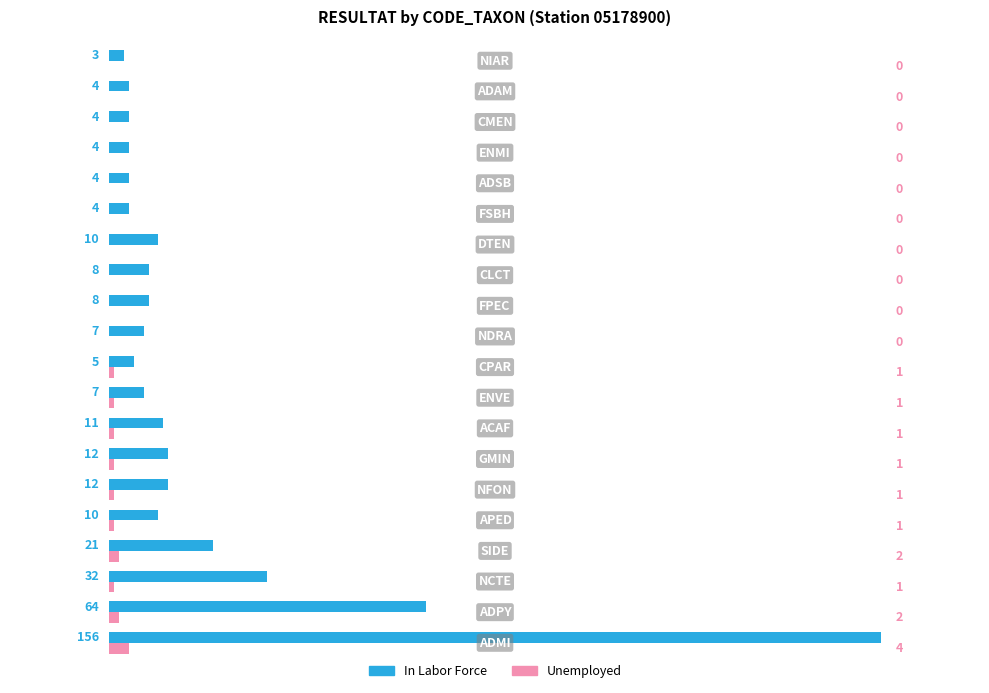

Which series has the largest total across all categories?

In Labor Force